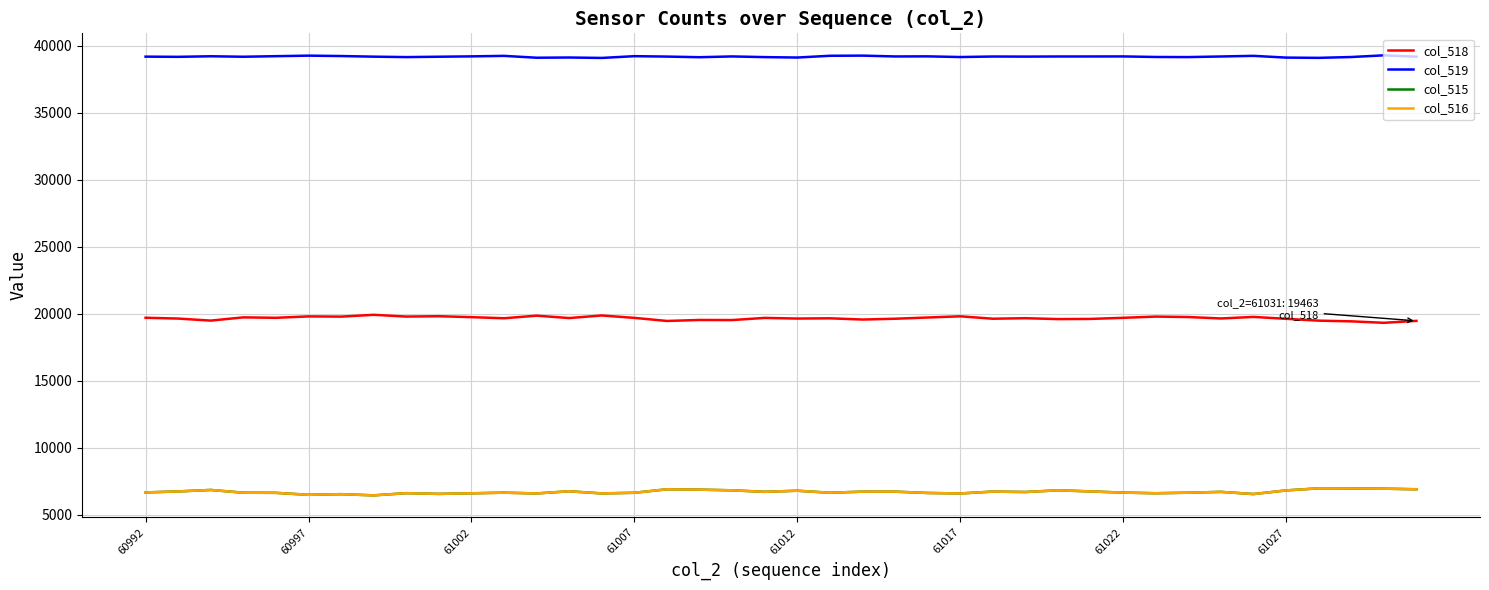

Which series has the largest total across all categories?

col_519